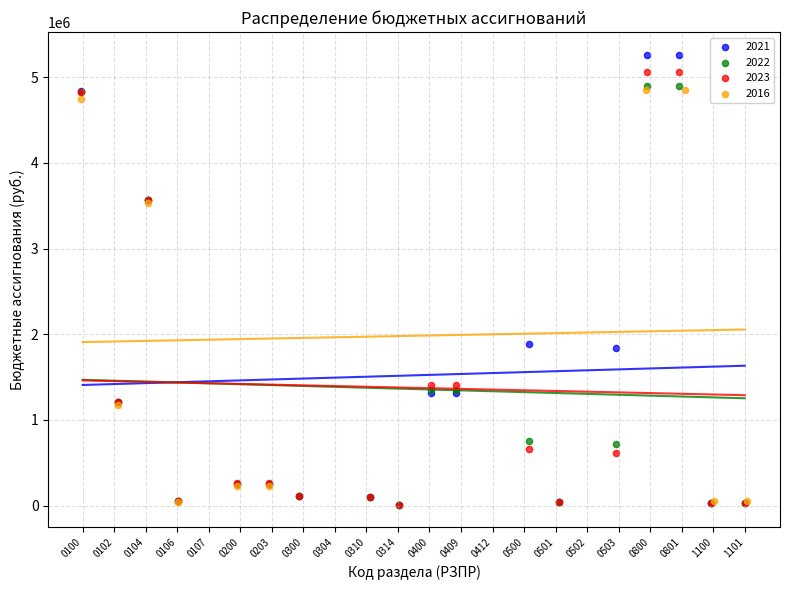

Which series has the widest spread of Y values?

2021